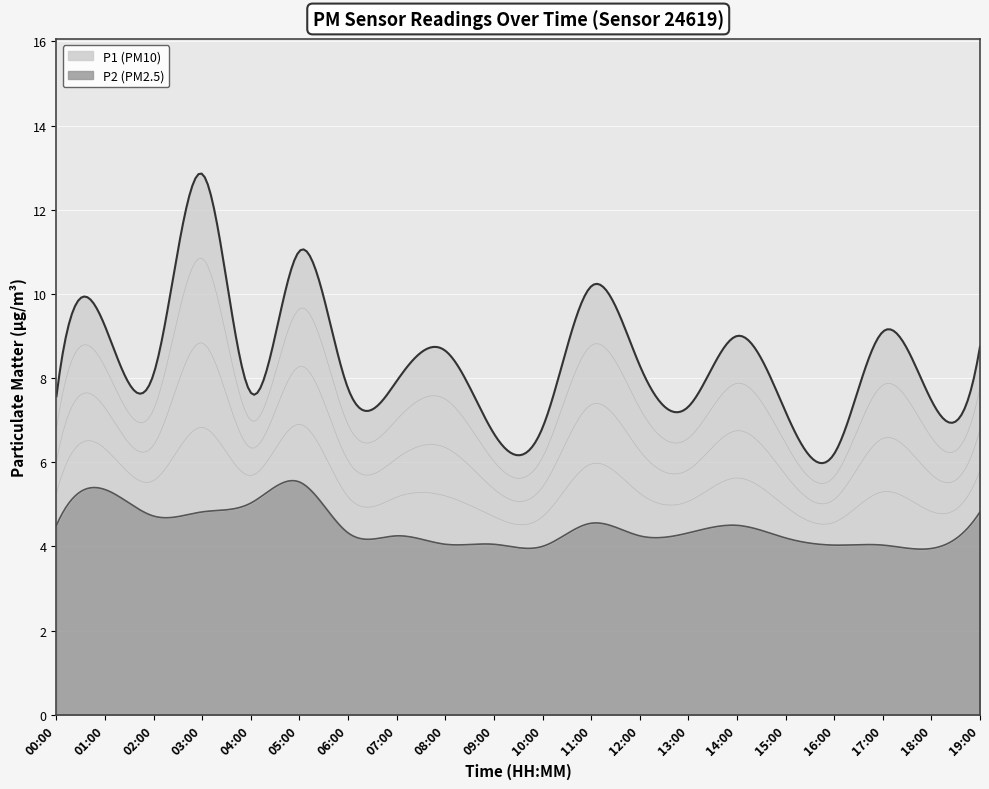

Reading right to left, what are all the values shown in this chart?

P1: 8.8	7.5	9.1	6.2	7.2	9.0	7.3	8.3	10.2	6.8	6.7	8.7	7.9	7.8	11.0	7.7	12.8	8.1	9.2	7.6
P2: 4.8	4.0	4.0	4.0	4.2	4.5	4.3	4.2	4.5	4.0	4.0	4.0	4.2	4.3	5.5	5.0	4.8	4.7	5.3	4.5